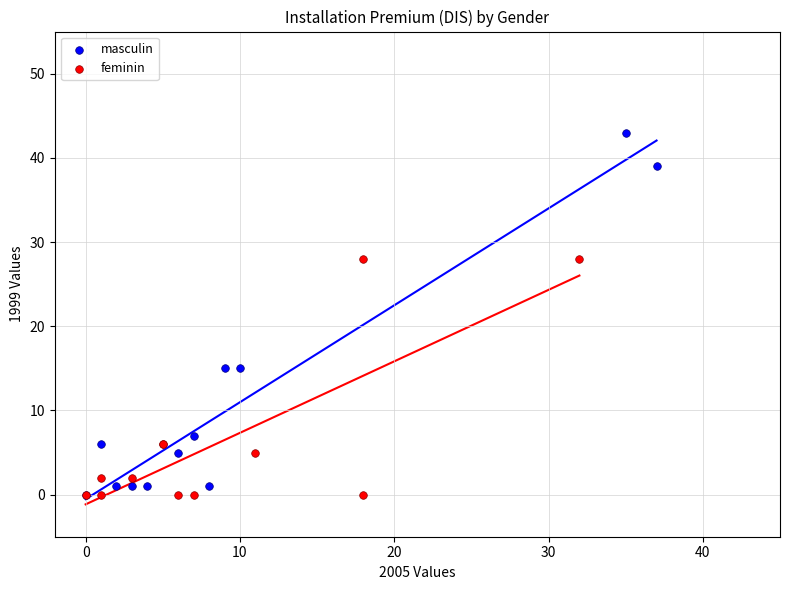

Which series has the largest Y range (max minus min)?

masculin